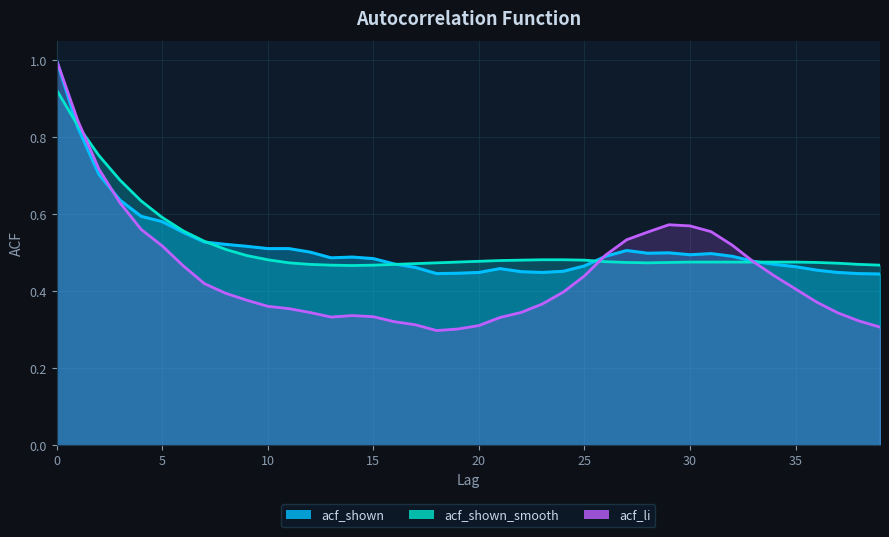

The value of acf_shown at 11 is 0.5. True or false?

True